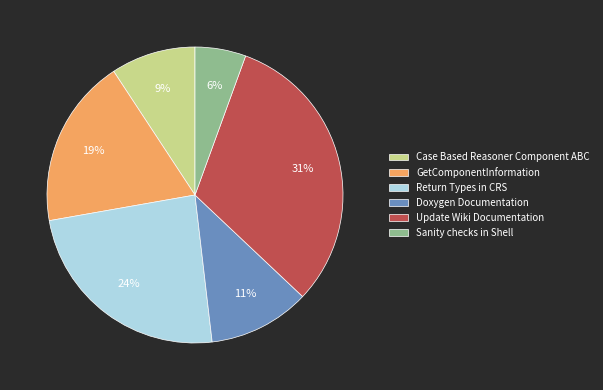

To the nearest percent, what is the combined percentage of GetComponentInformation and Update Wiki Documentation?

50%